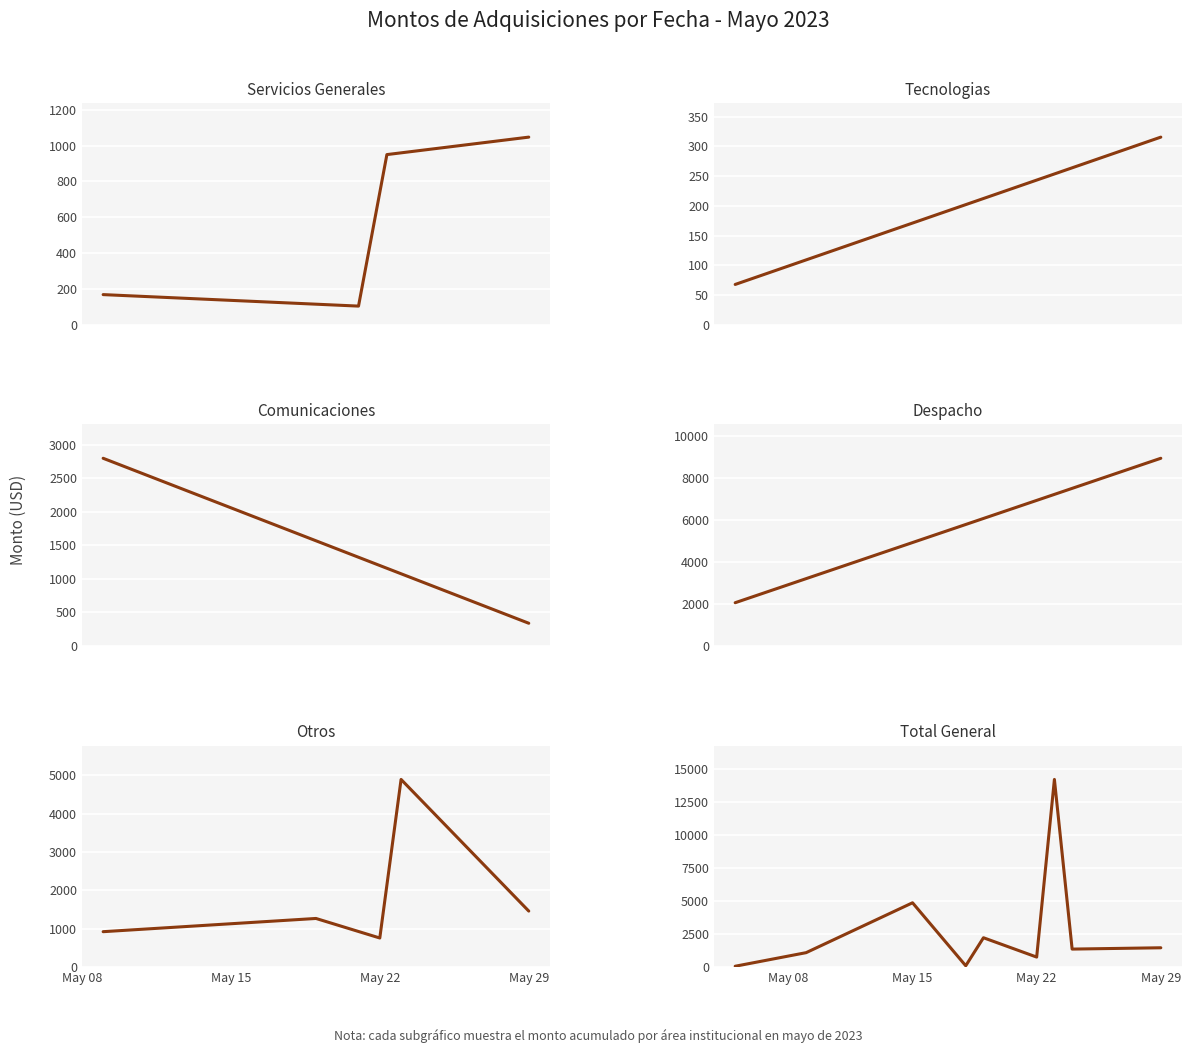

Which category has the highest value across all series?

2023-05-23